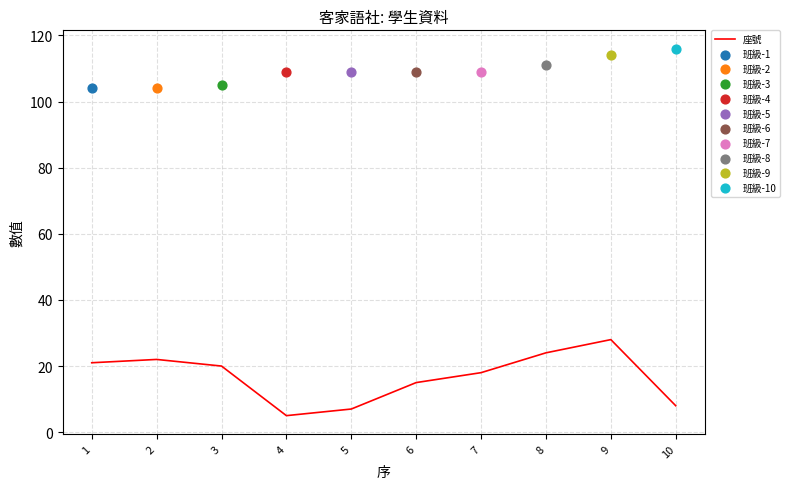

What is the change in value from 5 to 10?

+1